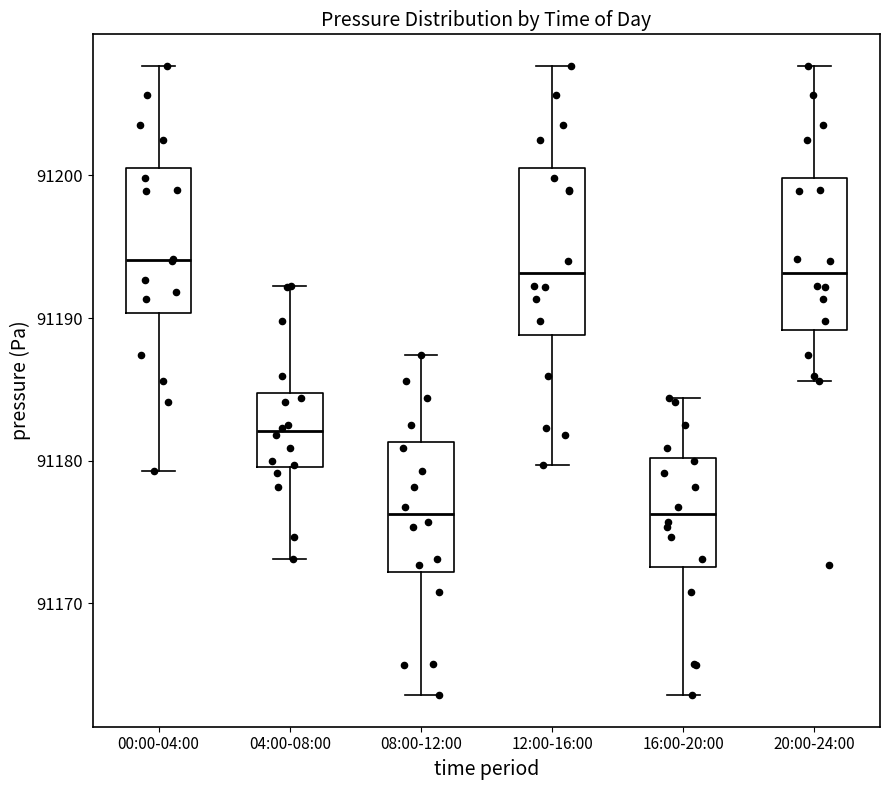

Reading left to right, read every box against the y-axis: the position of its median line, the range the box covers, and the ends of its whiskers. The values are not printed on the chart, so give them approximately, as read against the axis.

00:00-04:00: median 91194, box 91190 to 91201, whiskers 91179 to 91208
04:00-08:00: median 91182, box 91180 to 91185, whiskers 91173 to 91192
08:00-12:00: median 91176, box 91172 to 91181, whiskers 91164 to 91187
12:00-16:00: median 91193, box 91189 to 91201, whiskers 91180 to 91208
16:00-20:00: median 91176, box 91173 to 91180, whiskers 91164 to 91184
20:00-24:00: median 91193, box 91189 to 91200, whiskers 91186 to 91208